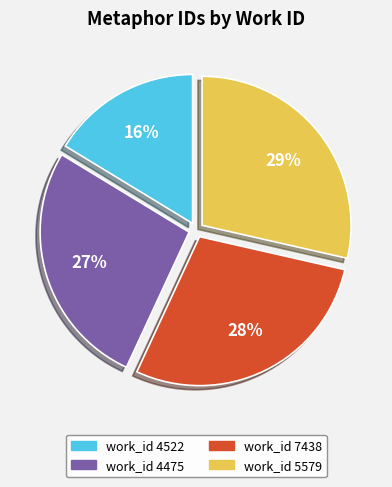

Is there any slice that represents more than half of the pie?

No